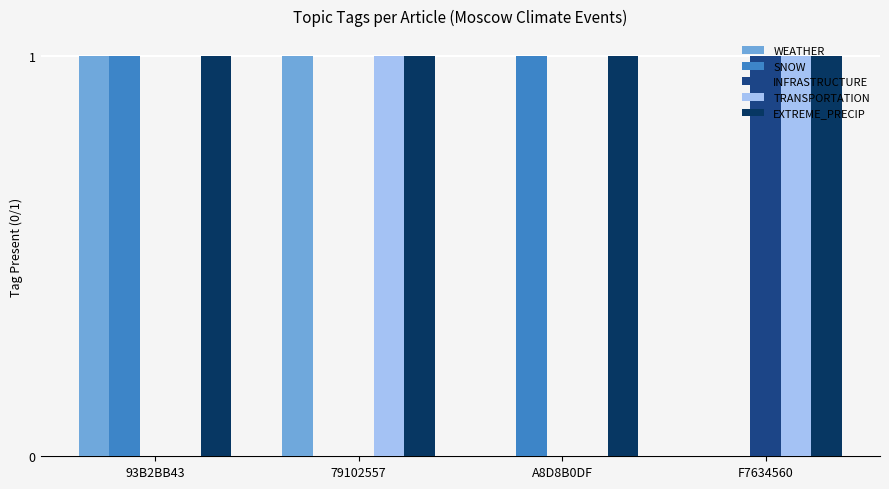

What is the spread (max minus min) of values at A8D8B0DF?

1